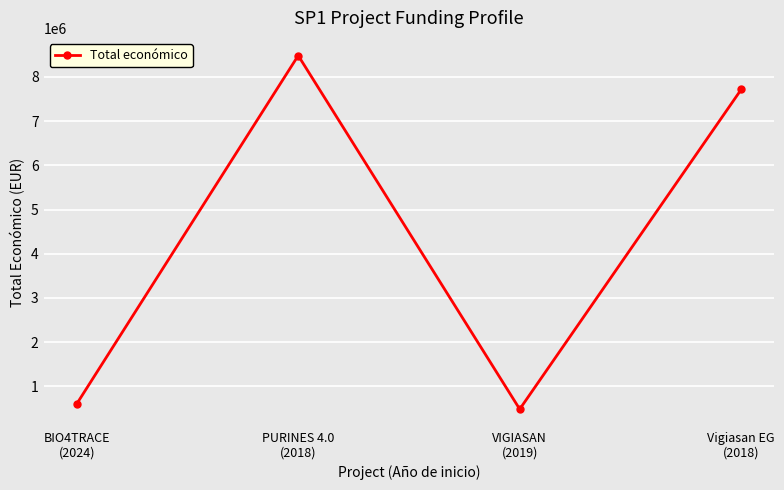

Reading left to right, extract all data points from this chart.

599262	8484999	480156	7717171